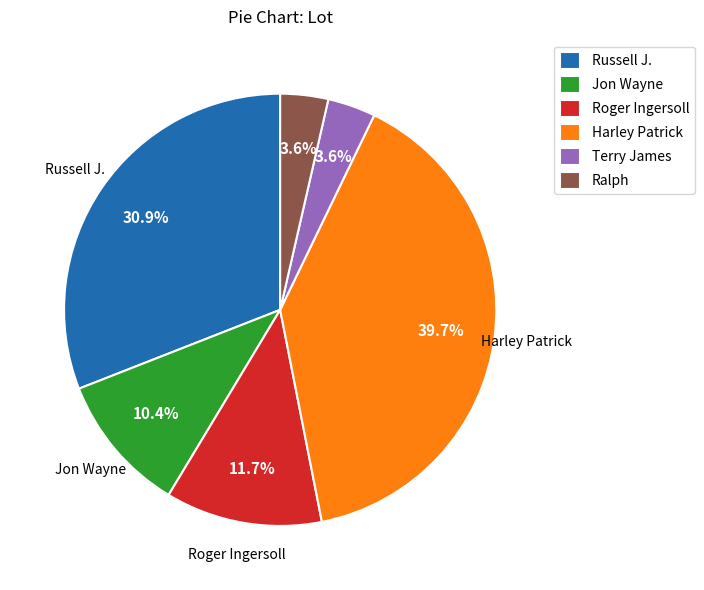

Approximately how many times larger is the value at Terry James compared to Harley Patrick?

0.1